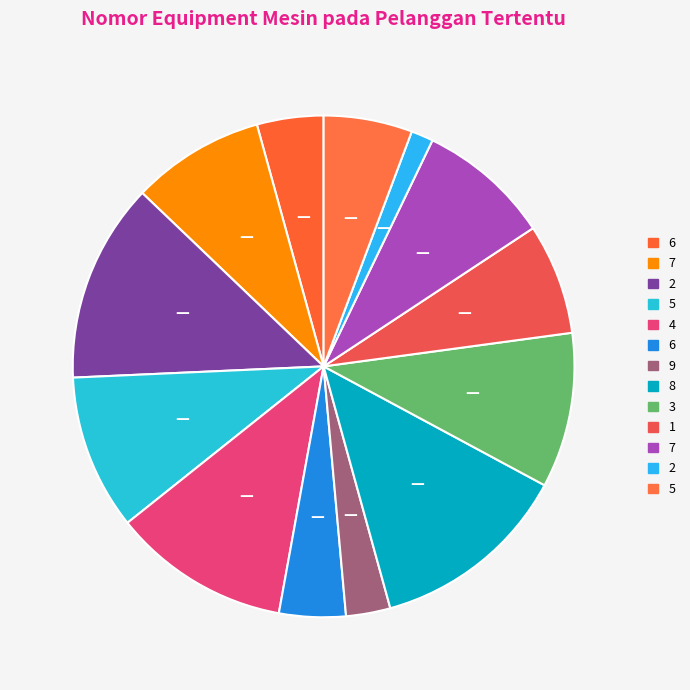

Rank the categories by value from highest to lowest.

2, 8, 4, 5, 3, 7, 7, 1, 5, 6, 6, 9, 2